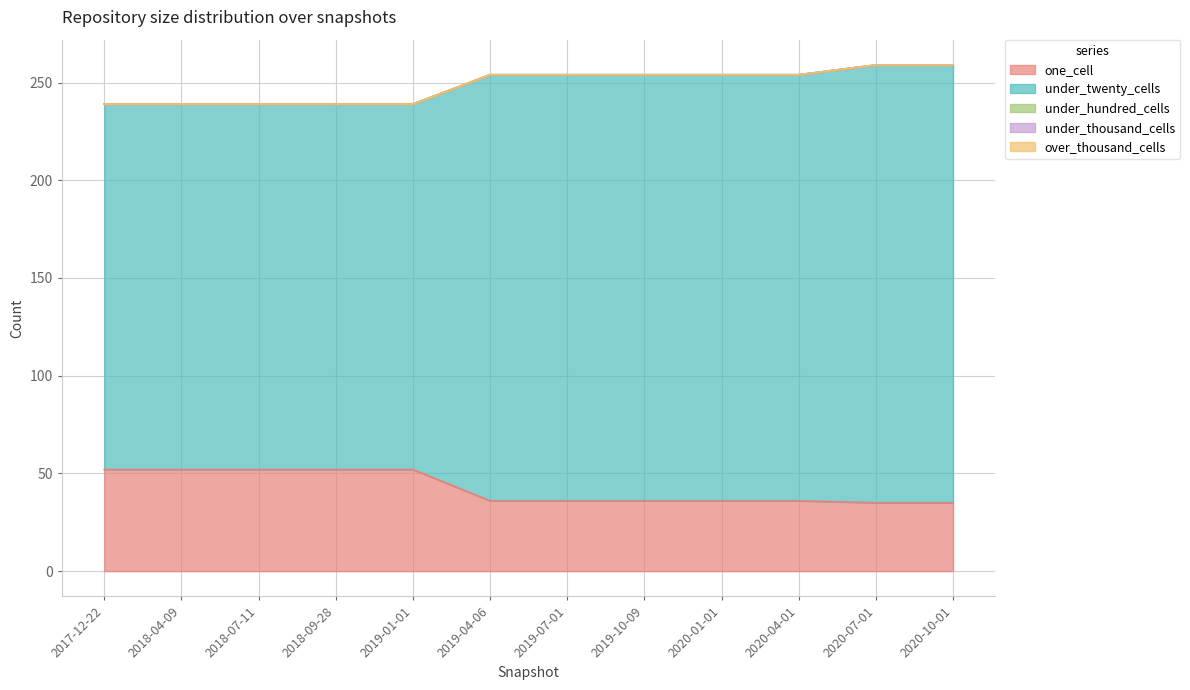

What is the label of the 3rd point from the left?

2018-07-11